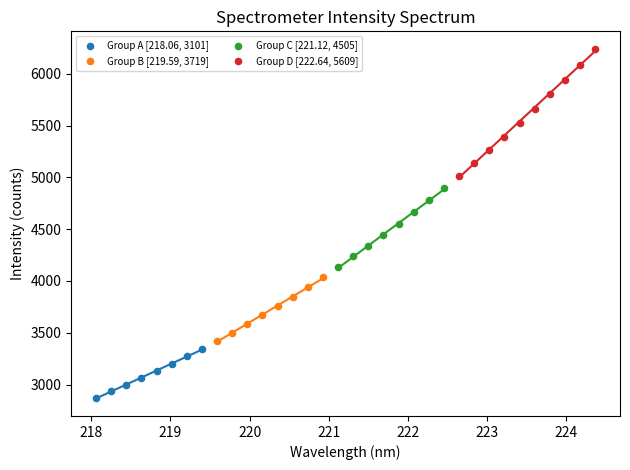

Which series has the widest spread of Y values?

Group D [222.64, 5609]